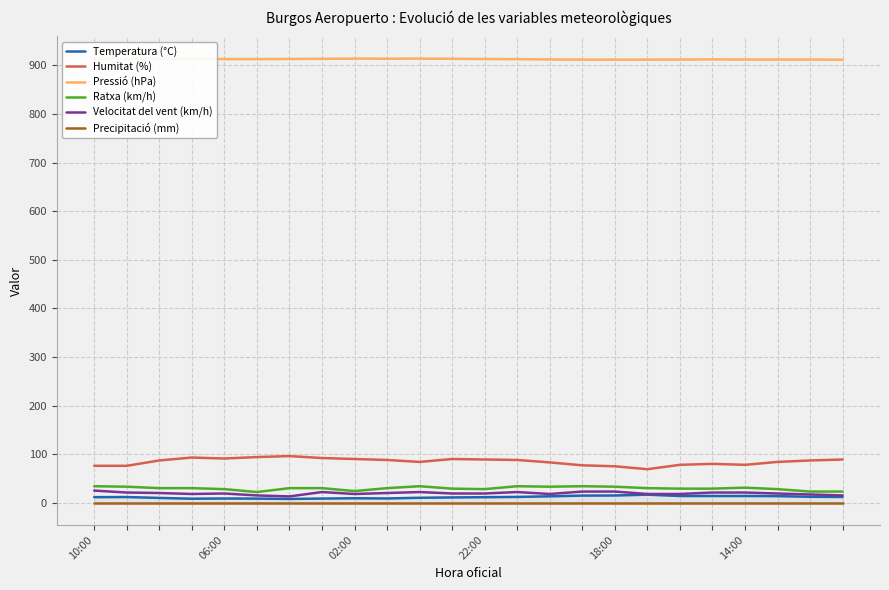

Between 12 and 20, which is larger?

20